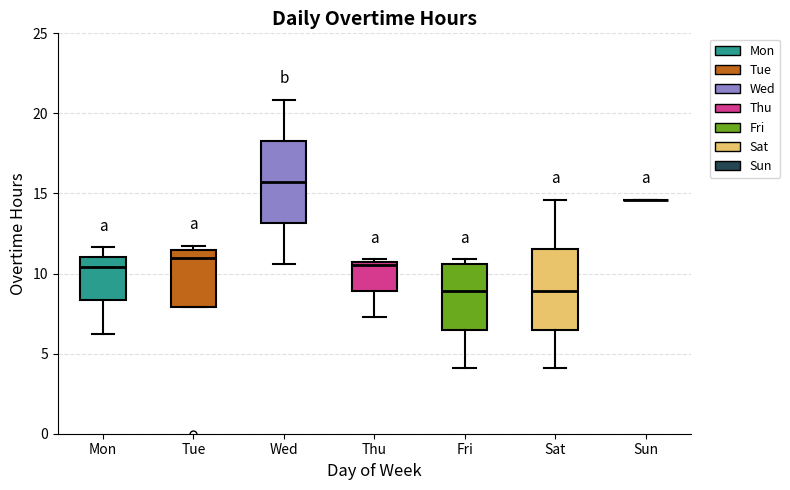

Reading left to right, read every box against the y-axis: the position of its median line, the range the box covers, and the ends of its whiskers. The values are not printed on the chart, so give them approximately, as read against the axis.

Mon: median 10.5, box 8.5 to 11.0, whiskers 6.0 to 11.5
Tue: median 11.0, box 8.0 to 11.5, whiskers 8.0 to 11.5 (just above the box's upper edge)
Wed: median 15.5, box 13.0 to 18.5, whiskers 10.5 to 21.0
Thu: median 10.5 (just below the box's upper edge), box 9.0 to 10.5, whiskers 7.5 to 11.0
Fri: median 9.0, box 6.5 to 10.5, whiskers 4.0 to 11.0
Sat: median 9.0, box 6.5 to 11.5, whiskers 4.0 to 14.5
Sun: box collapsed to a line at 14.5, whiskers 14.5 to 14.5